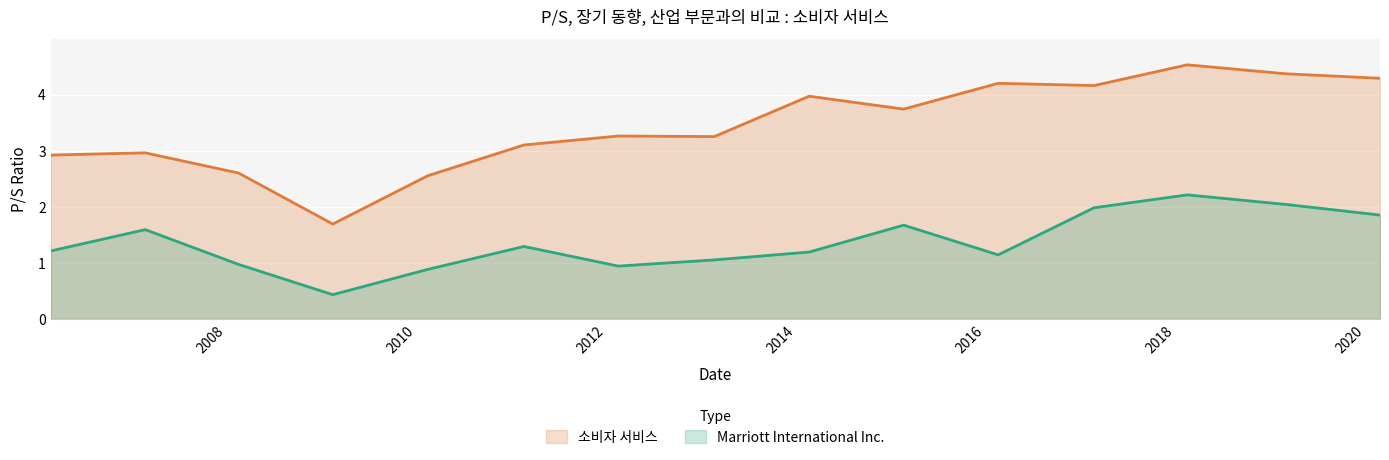

True or false: Marriott International Inc. and 소비자 서비스 intersect in this chart.

False